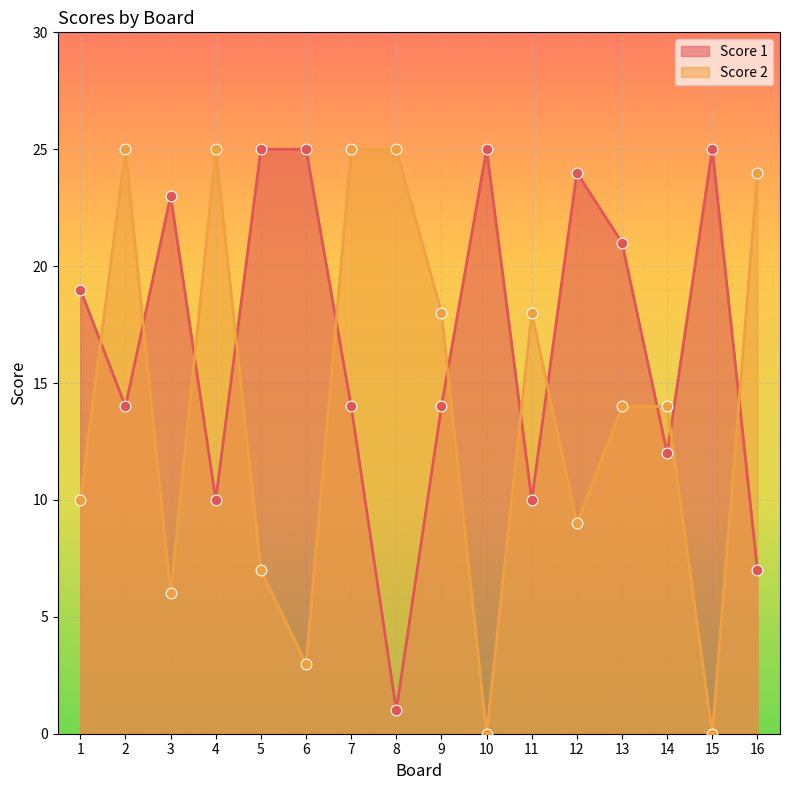

Which series contains the lowest Y value?

Score 2